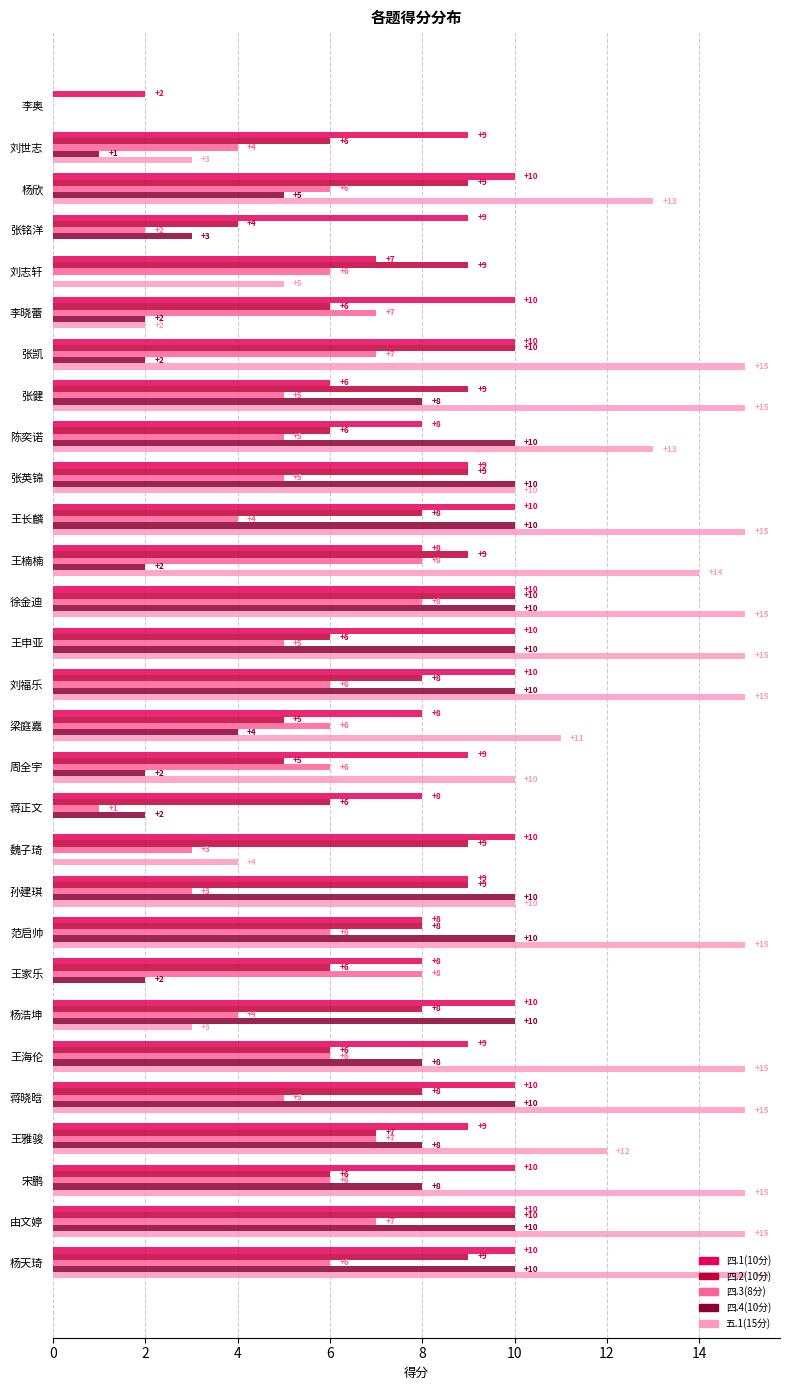

How many values in 五.1(15分) are above zero?

25